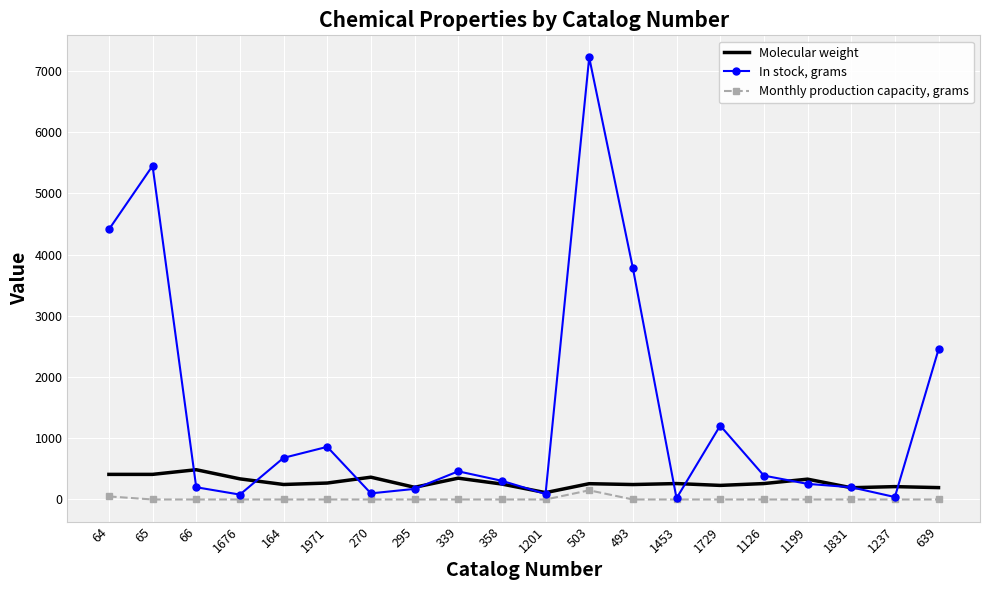

Which series has the widest spread of values?

In stock, grams